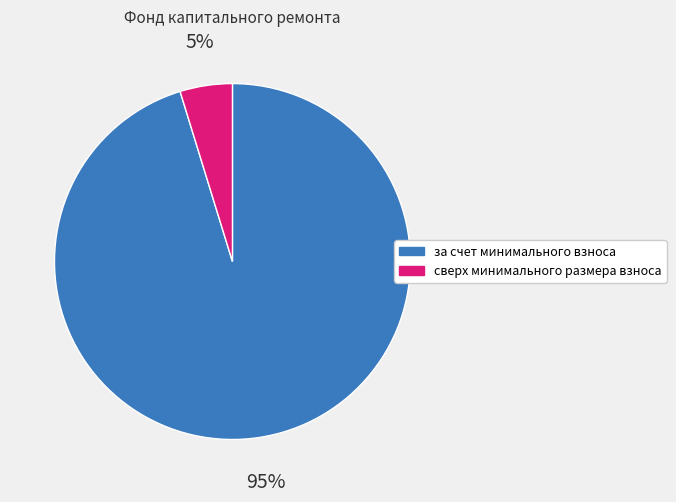

Is it true that сверх минимального размера взноса is 12% of the pie?

False